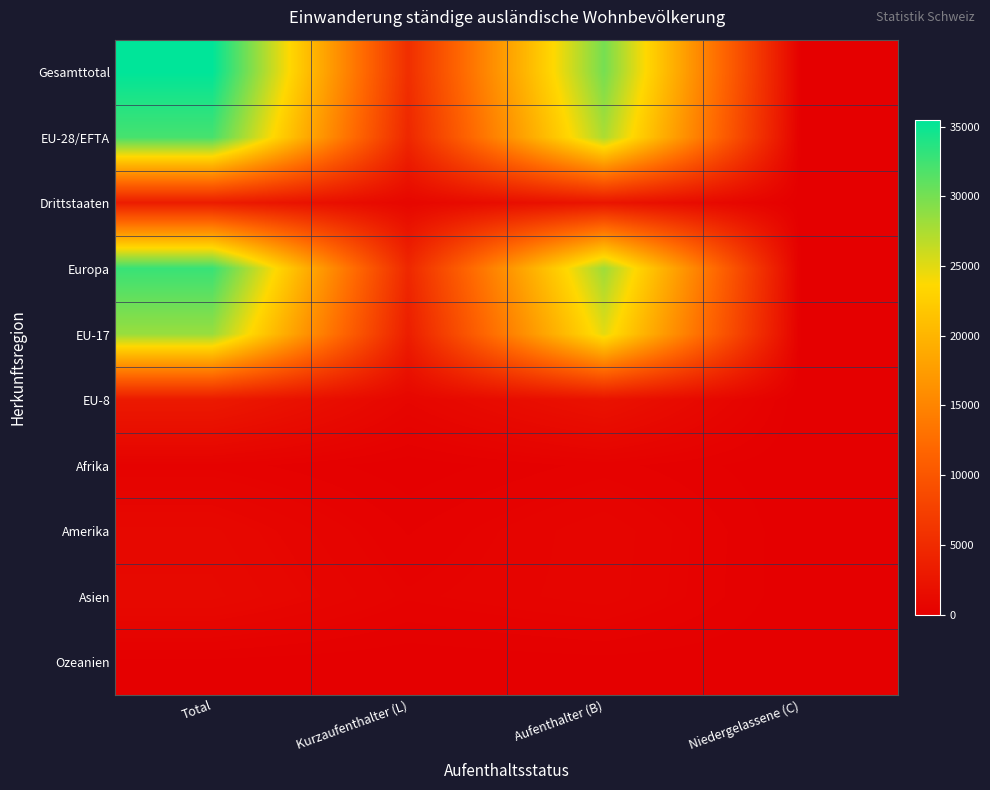

List the series in order of their peak value, lowest first.

Ozeanien, Afrika, Amerika, Asien, EU-8, Drittstaaten, EU-17, EU-28/EFTA, Europa, Gesamttotal